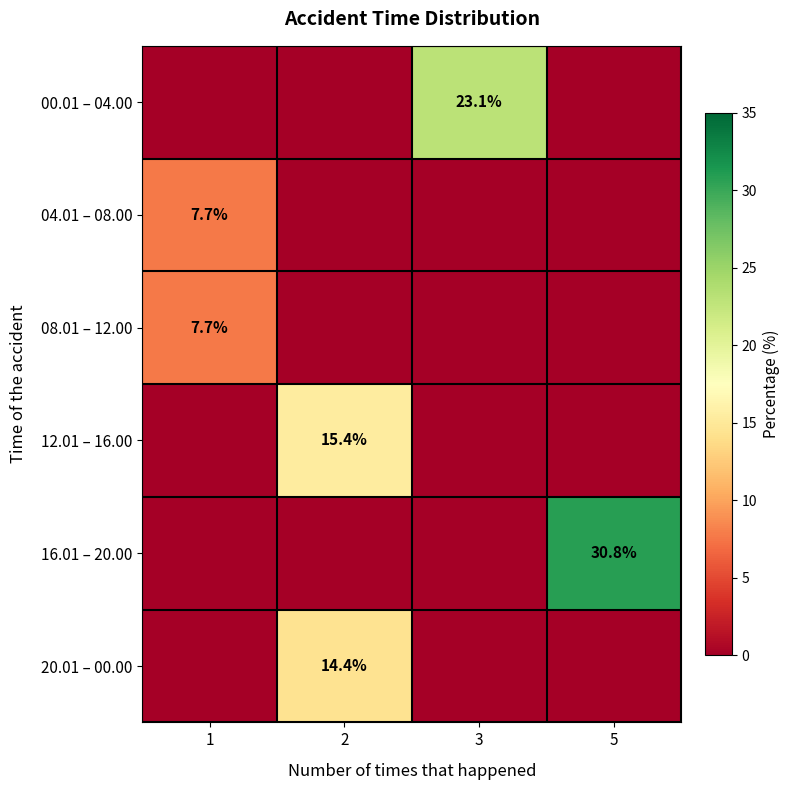

True or false: 00.01 – 04.00 has a value of 11.5 at 3.

False